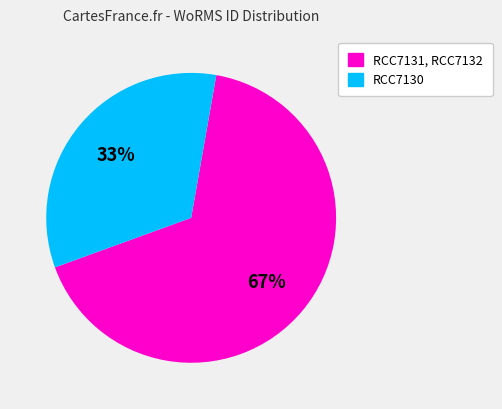

Does any single category account for the majority?

Yes